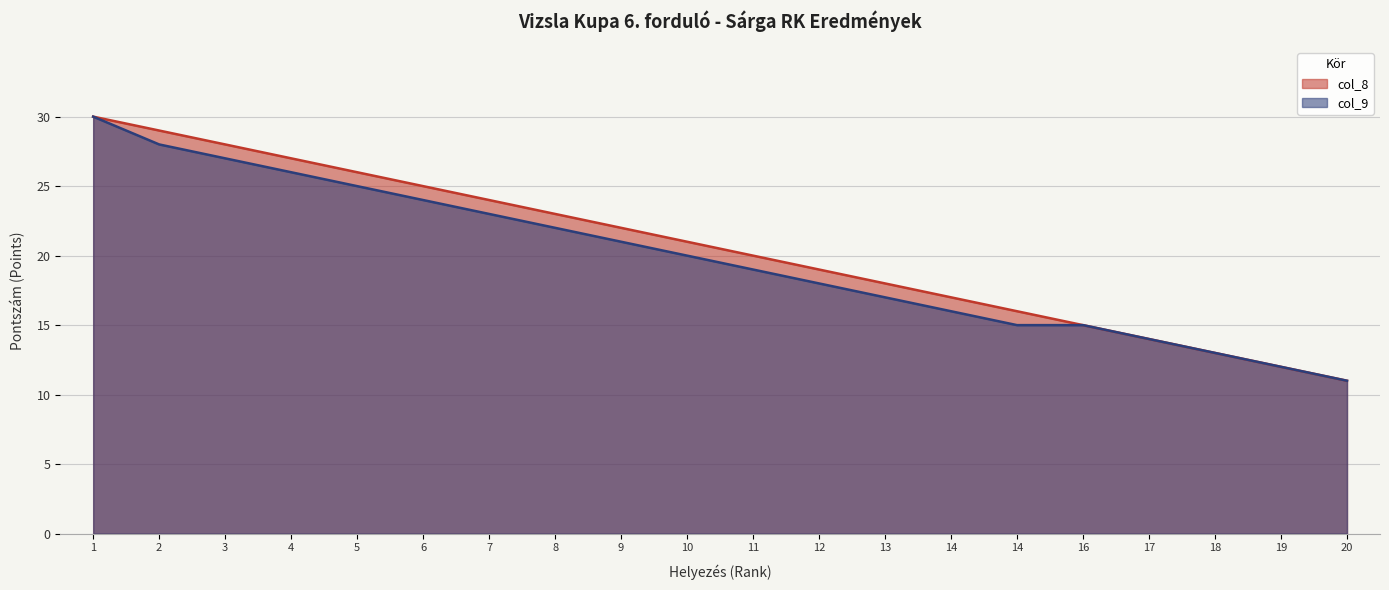

What is the total value across all series at 4?

53